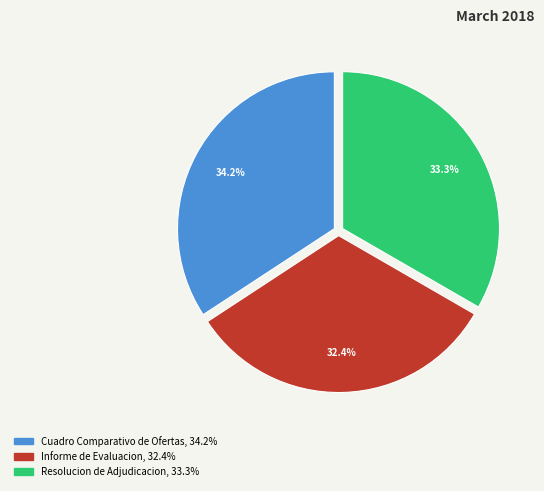

True or false: Resolucion de Adjudicacion accounts for 33% of the total.

True